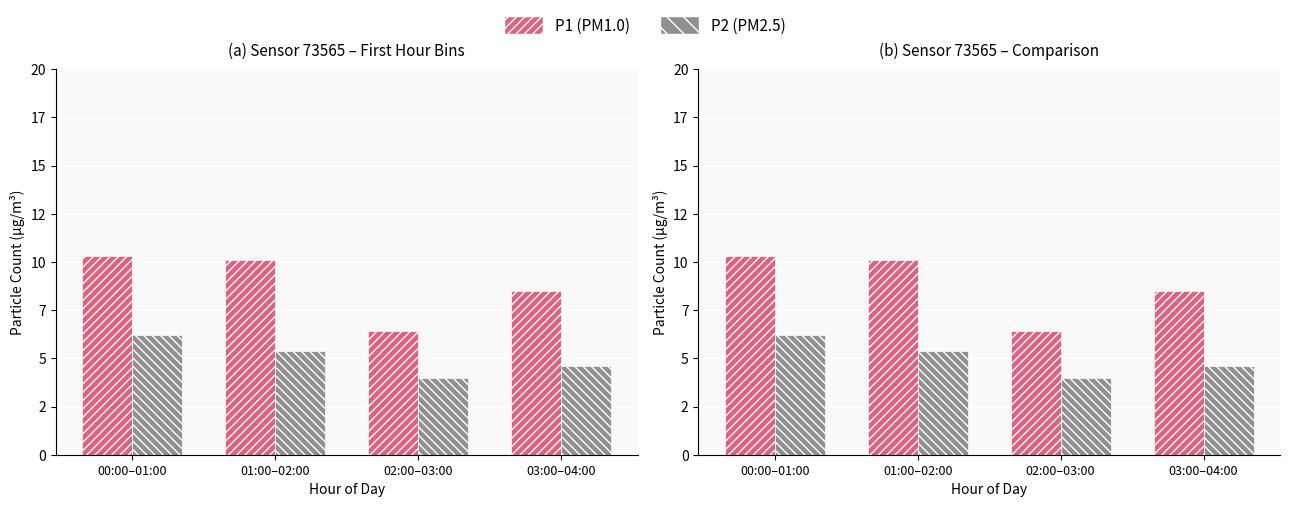

Reading left to right, list all the values displayed in this chart.

P1 (PM1.0): 00:00–01:00=10.3	01:00–02:00=10.1	02:00–03:00=6.4	03:00–04:00=8.5
P2 (PM2.5): 00:00–01:00=6.2	01:00–02:00=5.4	02:00–03:00=4.0	03:00–04:00=4.6